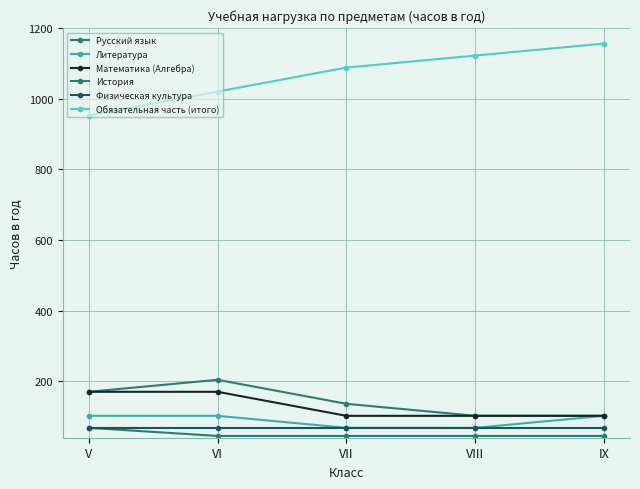

Reading right to left, what are all the values shown in this chart?

Русский язык: 102	102	136	204	170
Литература: 102	68	68	102	102
Математика (Алгебра): 102	102	102	170	170
История: 45	45	45	45	68
Физическая культура: 68	68	68	68	68
Обязательная часть (итого): 1156	1122	1088	1020	952